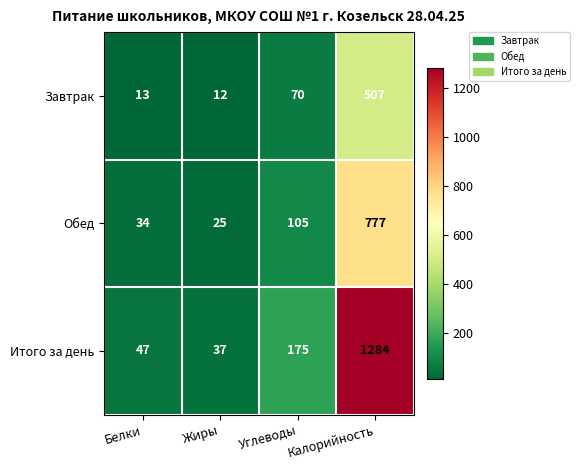

At Жиры, list the series in order from largest to smallest.

Итого за день, Обед, Завтрак